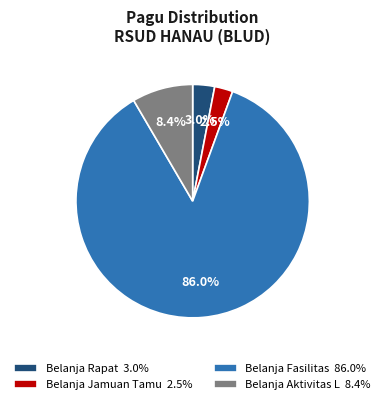

Approximately how many times larger is the value at Belanja Rapat 3.0% compared to Belanja Aktivitas L 8.4%?

0.4